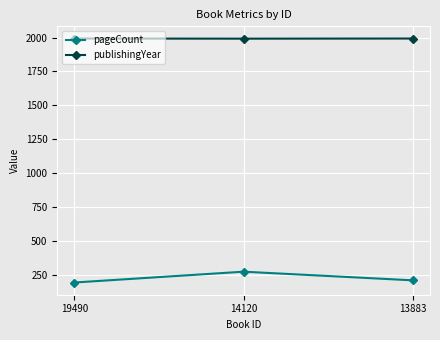

Which series has the largest range (max minus min)?

pageCount